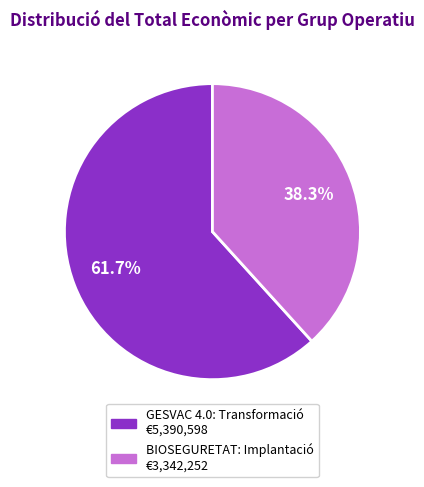

Rank the categories by value from highest to lowest.

GESVAC 4.0: Transformació, BIOSEGURETAT: Implantació